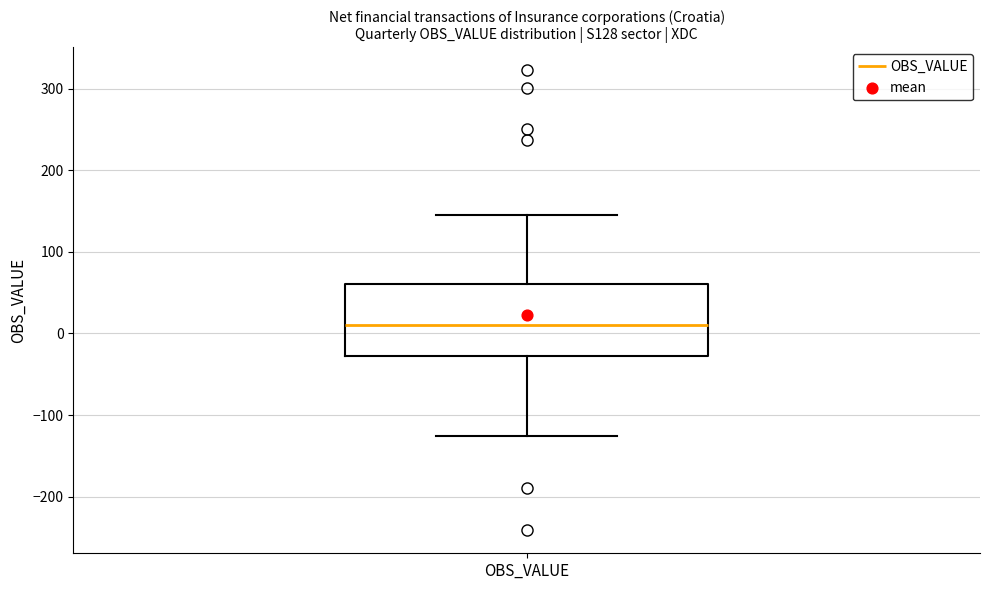

Transcribe this box plot: give where the median line is, the range the box spans, and where the two whiskers end, as read against the y-axis. The values are not printed on the chart, so give them approximately, as read against the axis.

median 10, box -30 to 60, whiskers -130 to 140